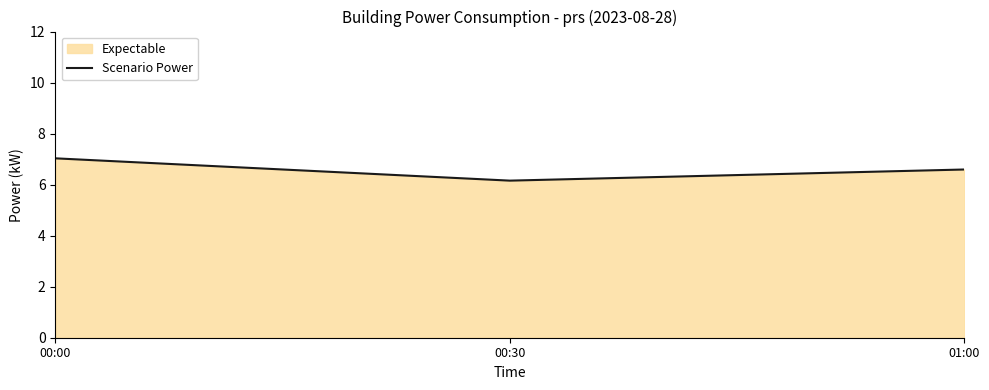

At which category does the chart reach its minimum across all series?

00:30